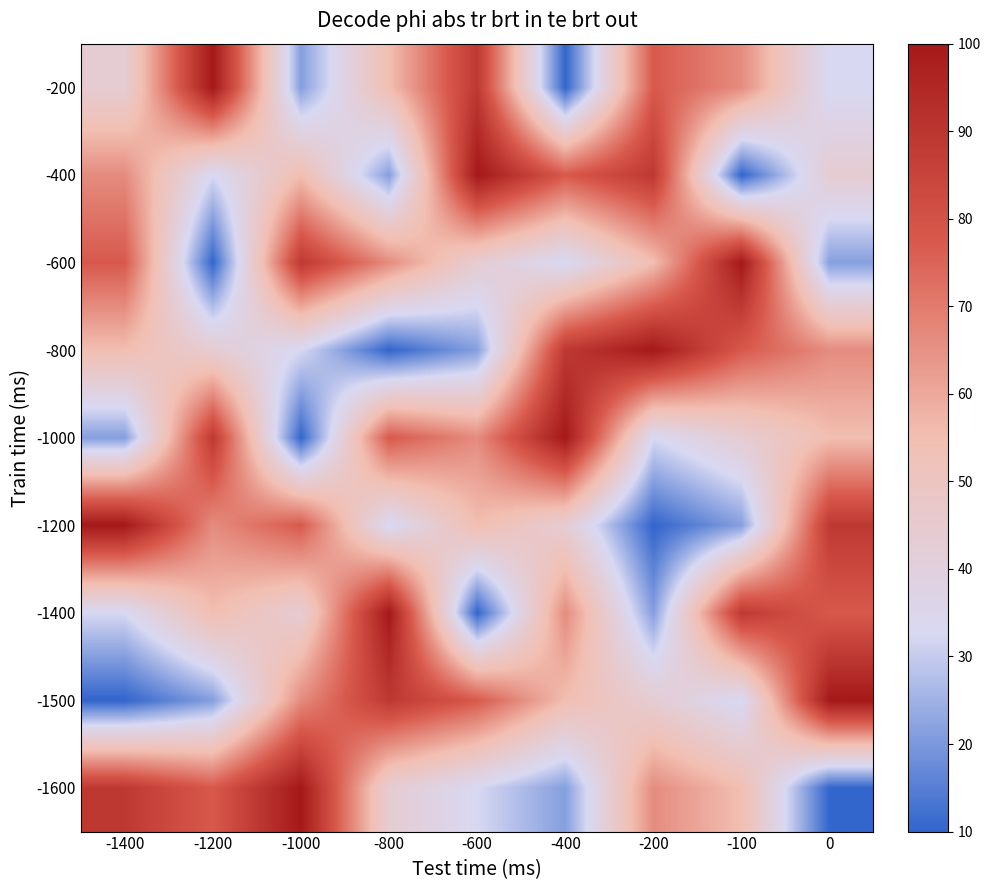

How many categories are shown in the chart?

9